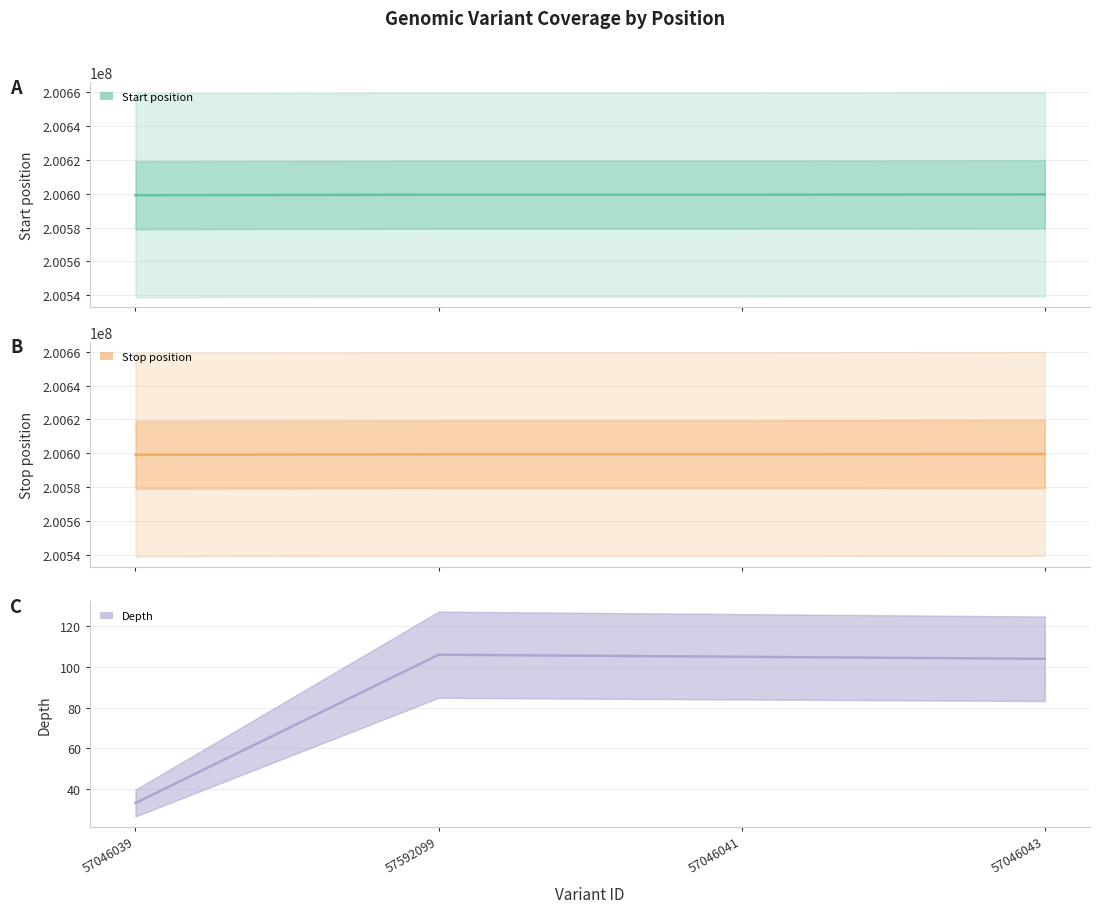

How many values in the start series exceed 200599402?

1